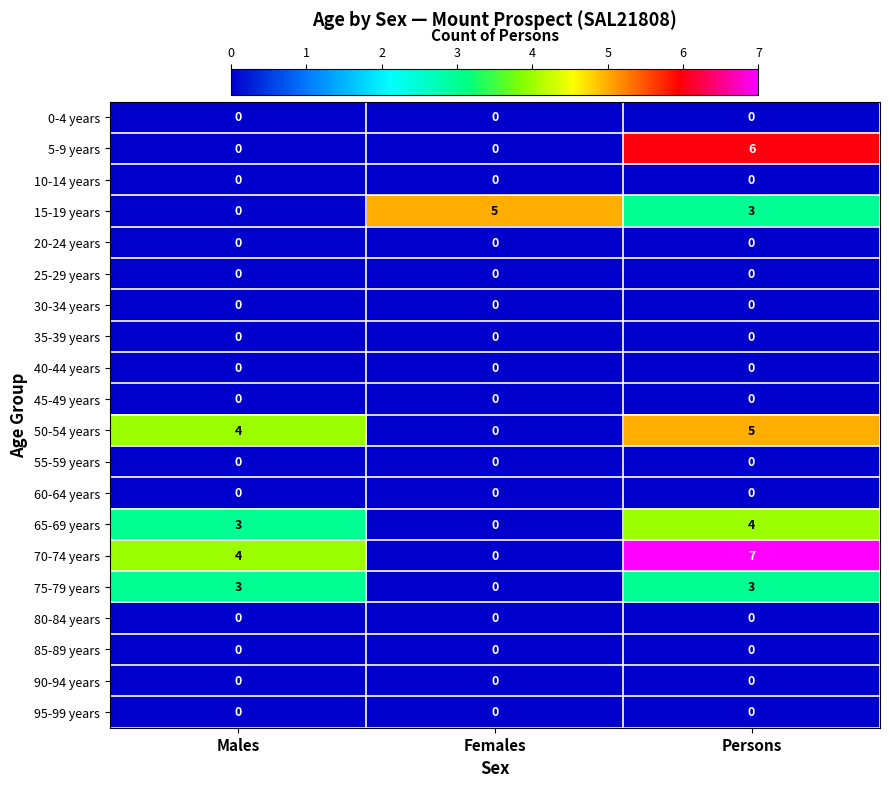

Count the number of data series in this chart.

20